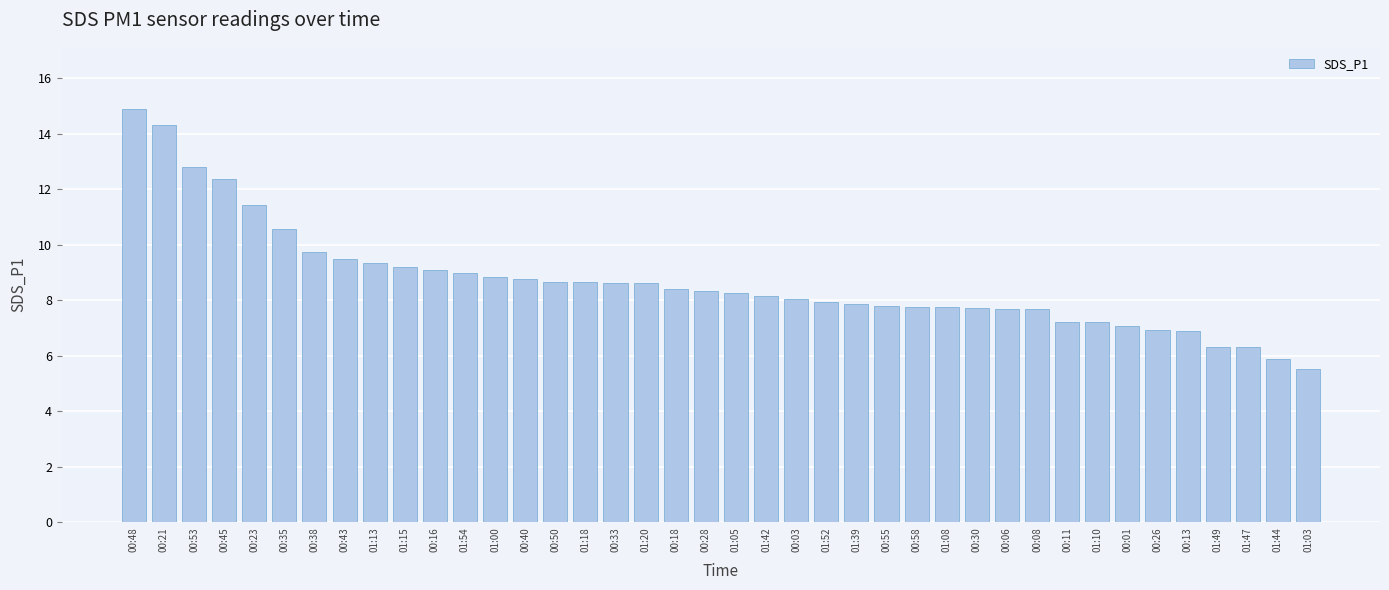

How many categories are shown in the chart?

40